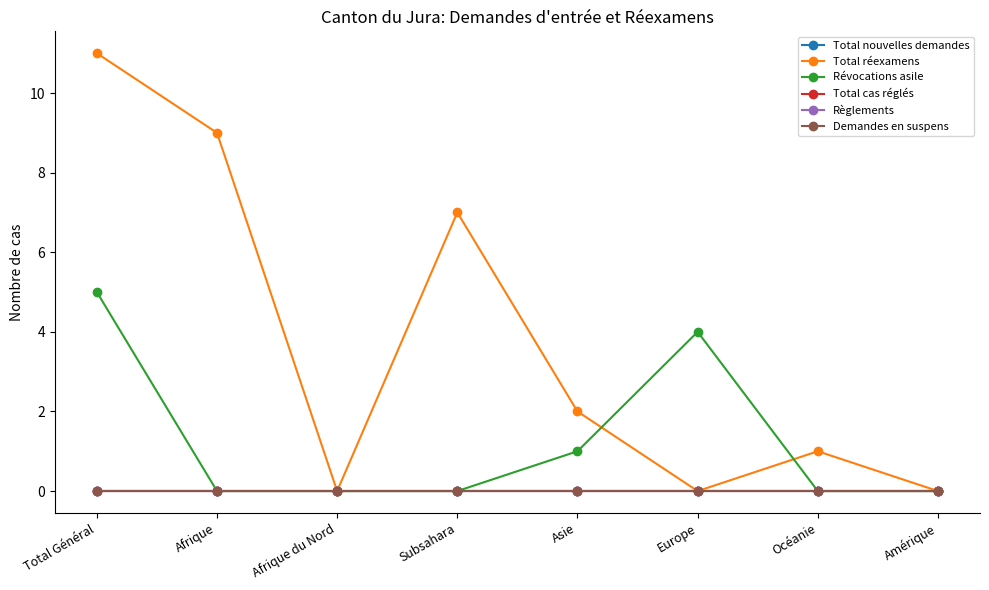

Is this an area chart (filled region under the line)?

No